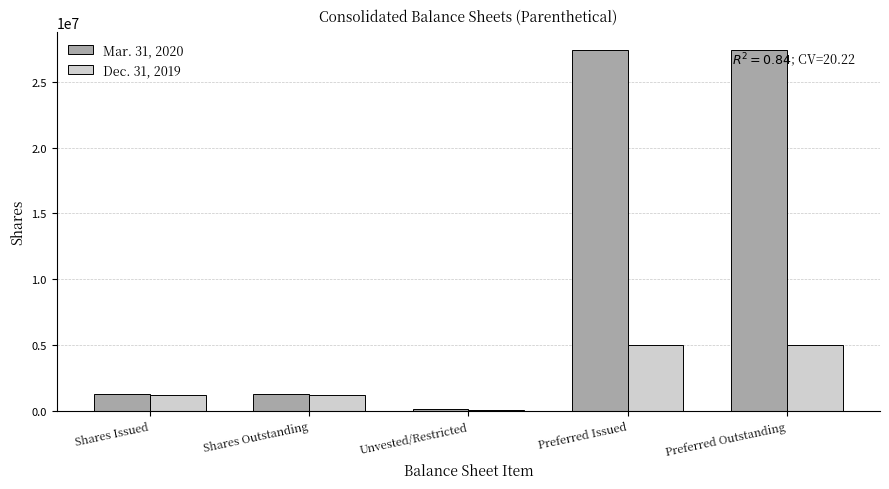

What is the greatest value displayed?

27413098